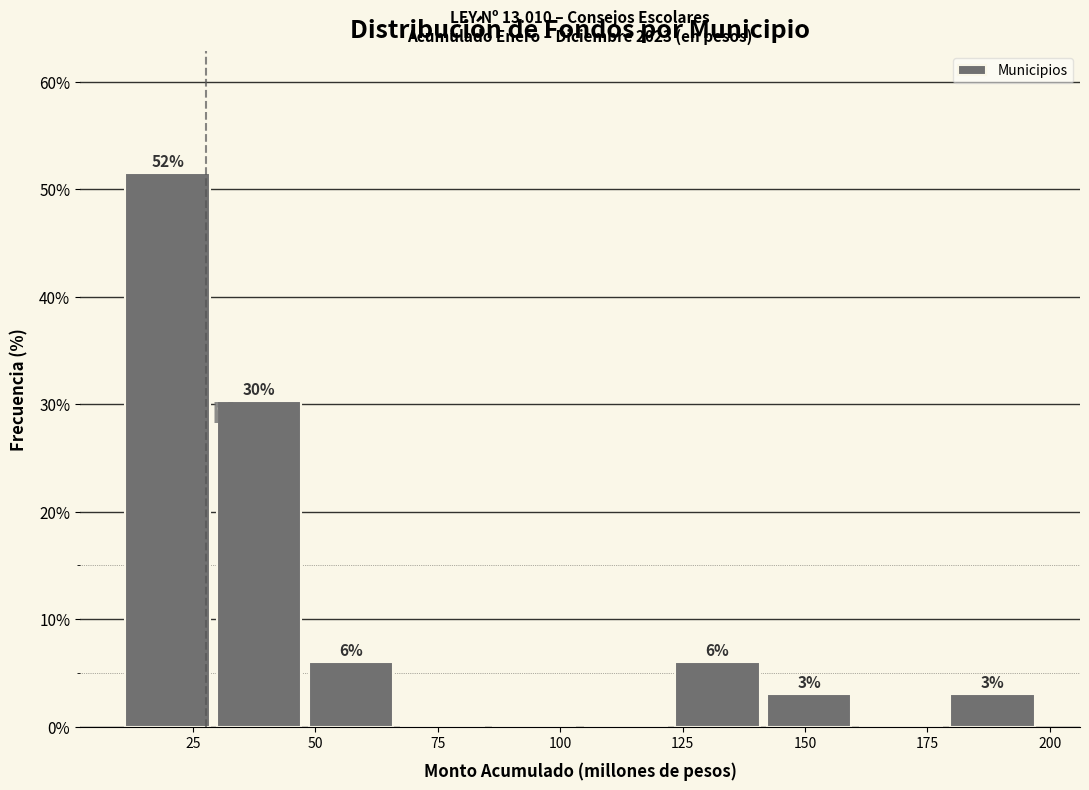

Read against the x-axis, roughly where is the centre of the tallest bar?

20